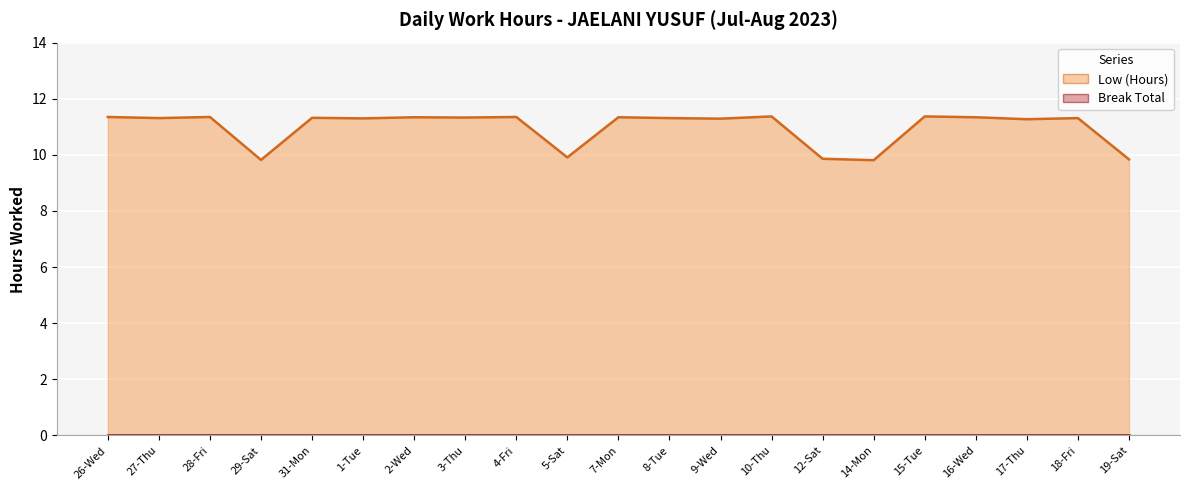

At which category does the data reach its first local valley?

27-Thu